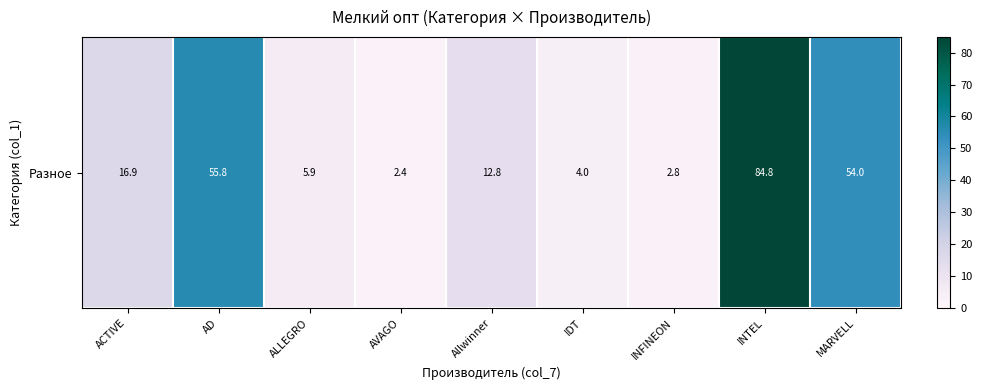

Rank the categories by value from lowest to highest.

AVAGO, INFINEON, IDT, ALLEGRO, Allwinner, ACTIVE, MARVELL, AD, INTEL